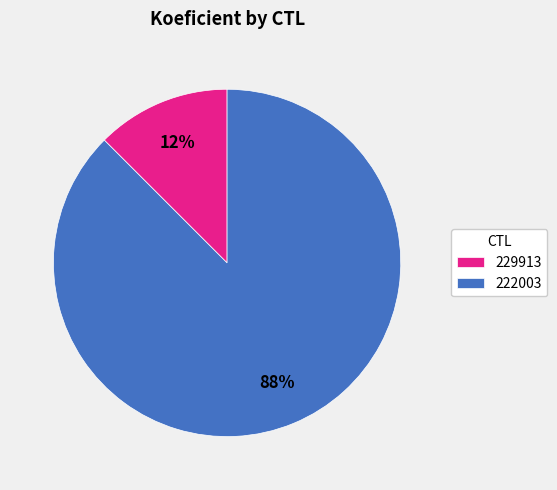

The 222003 slice represents 75% of the pie. True or false?

False